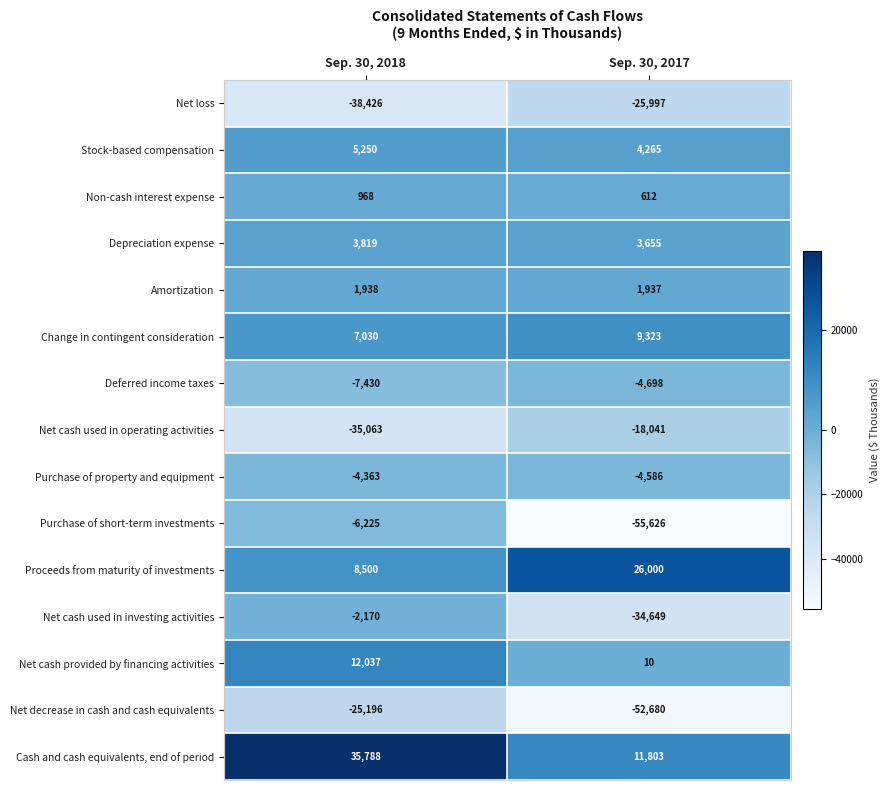

Reading left to right, transcribe all the data shown in this chart.

Net loss: -38426	-25997
Stock-based compensation: 5250	4265
Non-cash interest expense: 968	612
Depreciation expense: 3819	3655
Amortization: 1938	1937
Change in contingent consideration: 7030	9323
Deferred income taxes: -7430	-4698
Net cash used in operating activities: -35063	-18041
Purchase of property and equipment: -4363	-4586
Purchase of short-term investments: -6225	-55626
Proceeds from maturity of investments: 8500	26000
Net cash used in investing activities: -2170	-34649
Net cash provided by financing activities: 12037	10
Net decrease in cash and cash equivalents: -25196	-52680
Cash and cash equivalents, end of period: 35788	11803